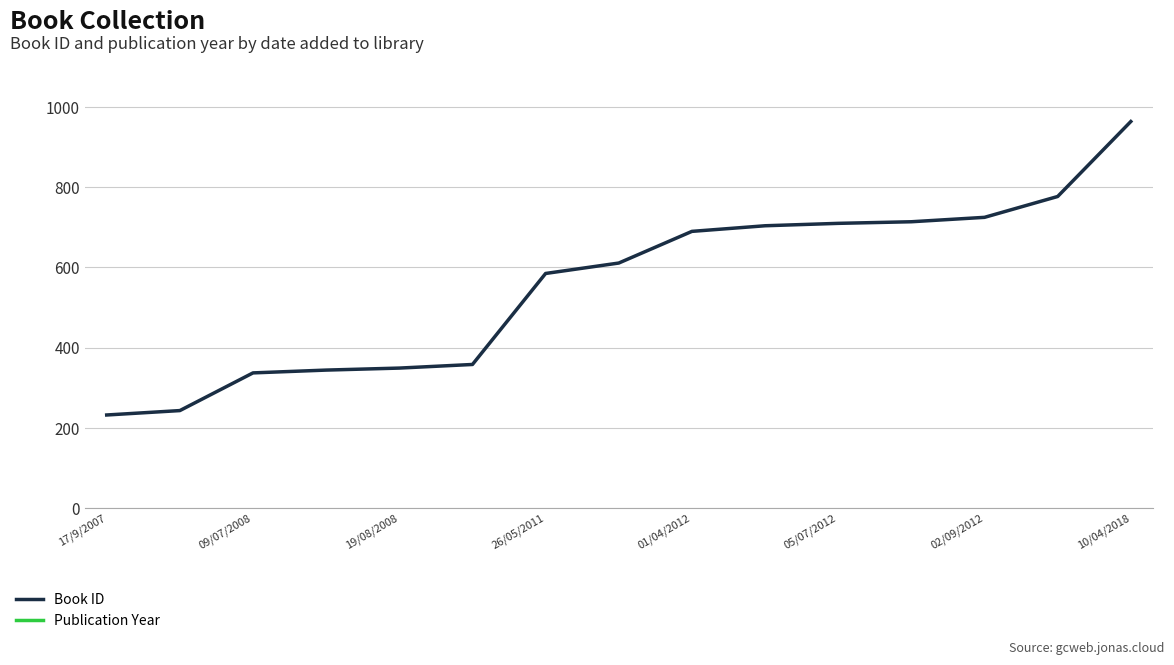

Which series has the largest range (max minus min)?

Book ID